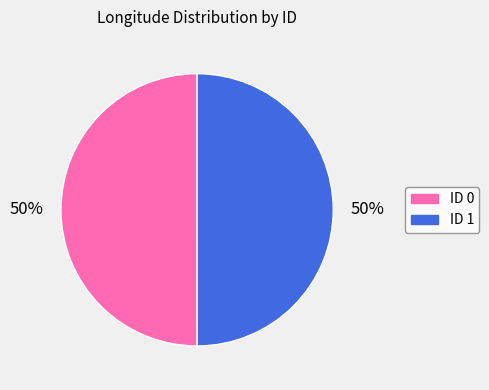

Approximately how many times larger is the value at ID 0 compared to ID 1?

1.0